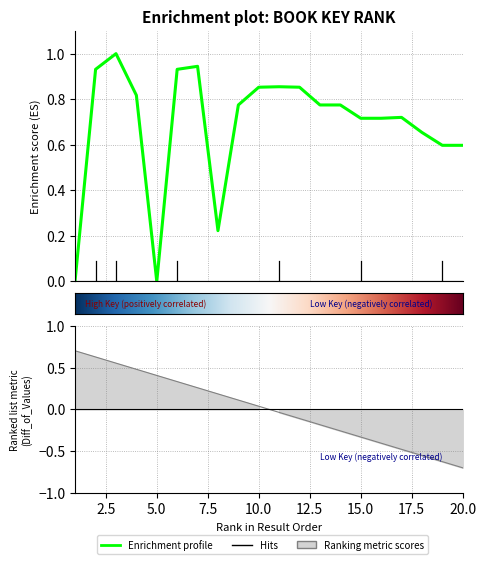

Between 18 and 2, which is larger?

2